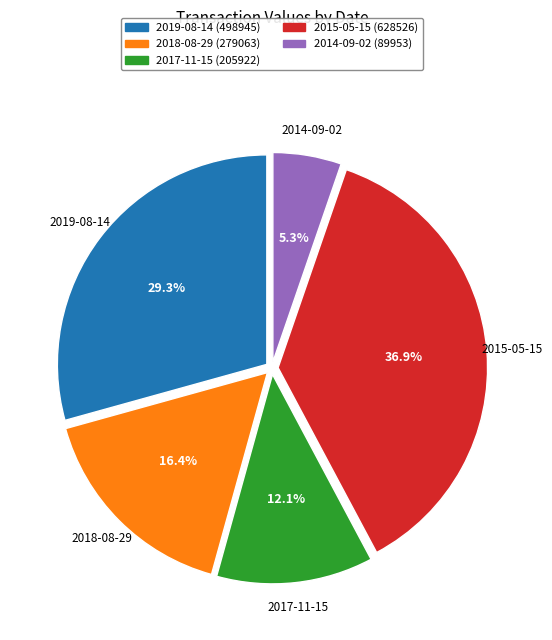

Which category has the smallest portion of the pie?

2014-09-02